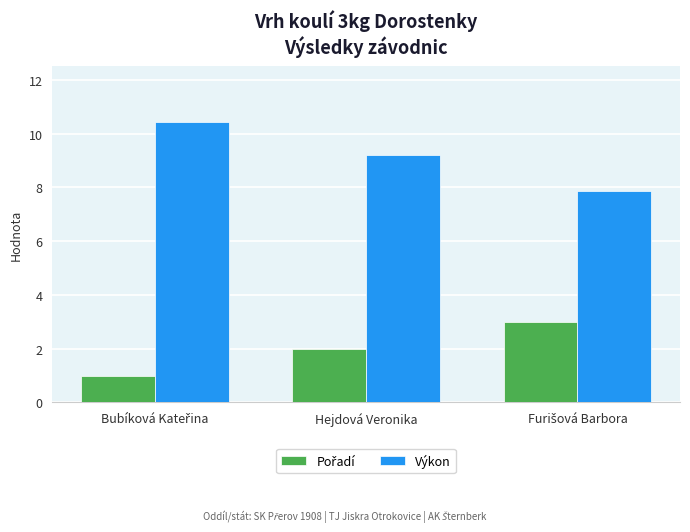

What is the approximate value of Výkon at Hejdová Veronika?

9.2